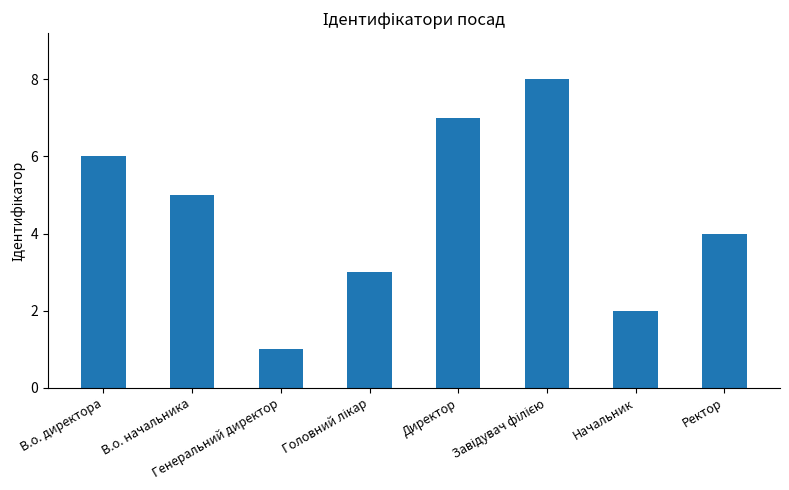

Are the bars horizontal?

No